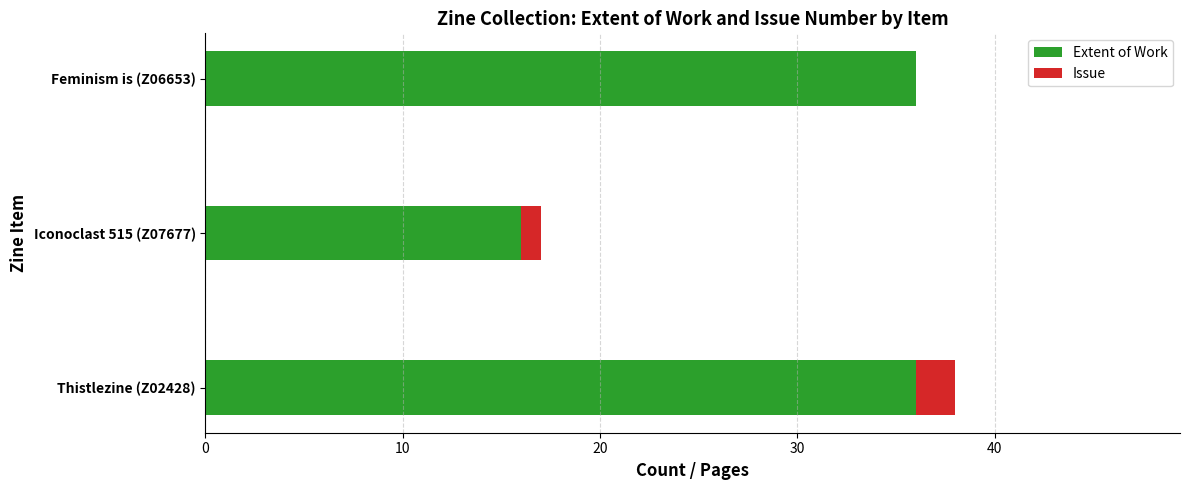

True or false: Extent of Work has a value of 36 at Feminism is (Z06653).

True